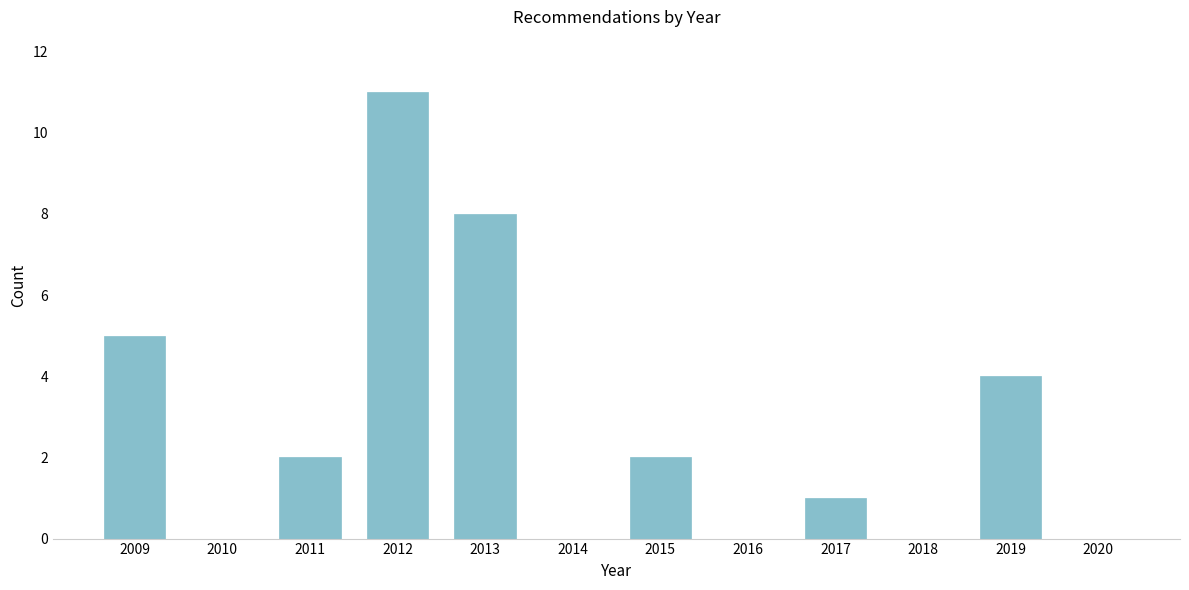

Reading left to right, list all the values displayed in this chart.

2009=5	2010=0	2011=2	2012=11	2013=8	2014=0	2015=2	2016=0	2017=1	2018=0	2019=4	2020=0